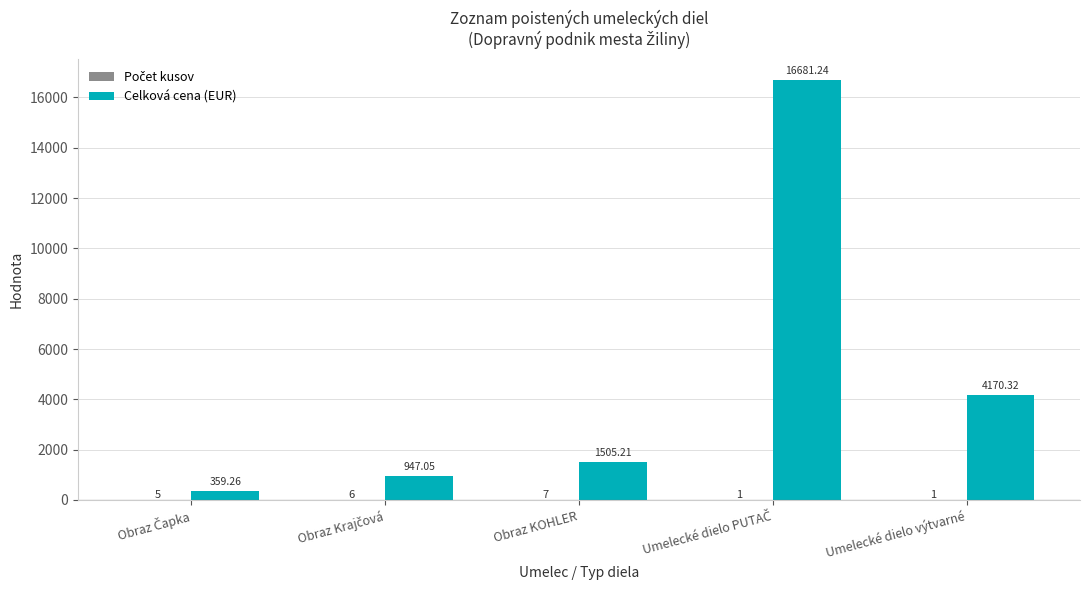

Where is Celková cena (EUR) nearest to the value 8520?

Umelecké dielo výtvarné